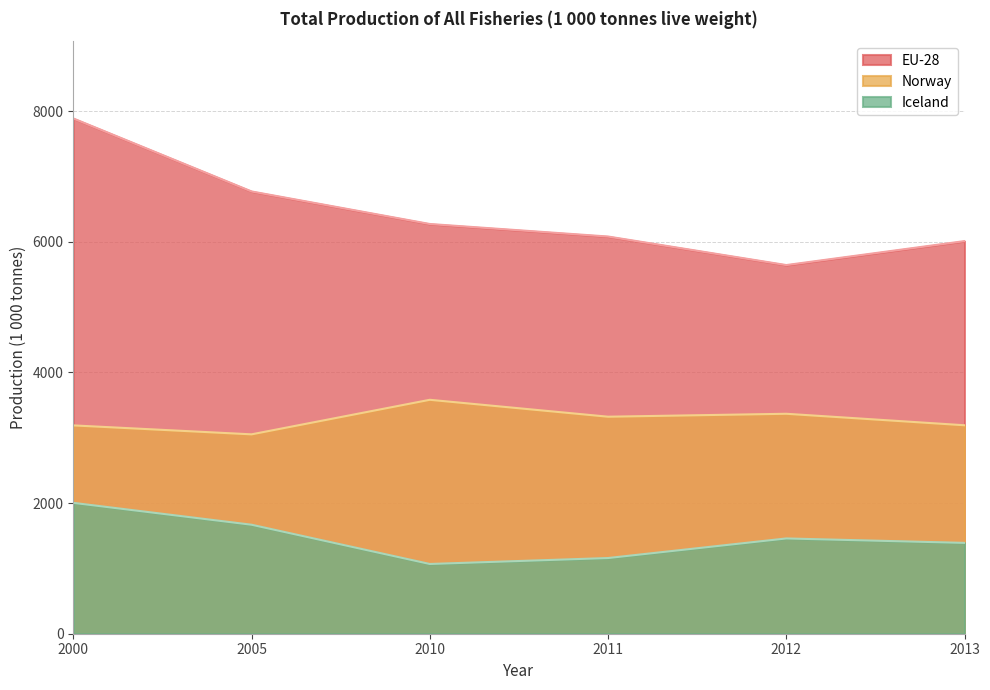

At which label is Iceland closest to 1536?

2012